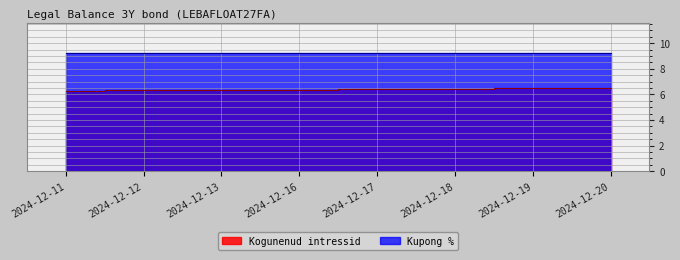

The chart shows a value of 6.5 at 2024-12-20. True or false?

True